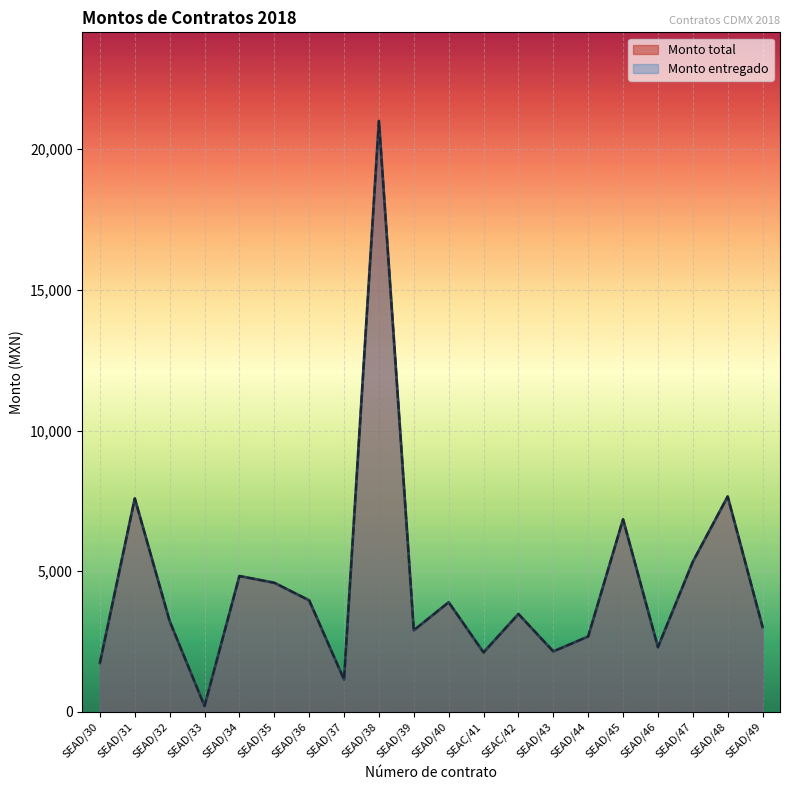

Which series has the largest total across all categories?

Monto total